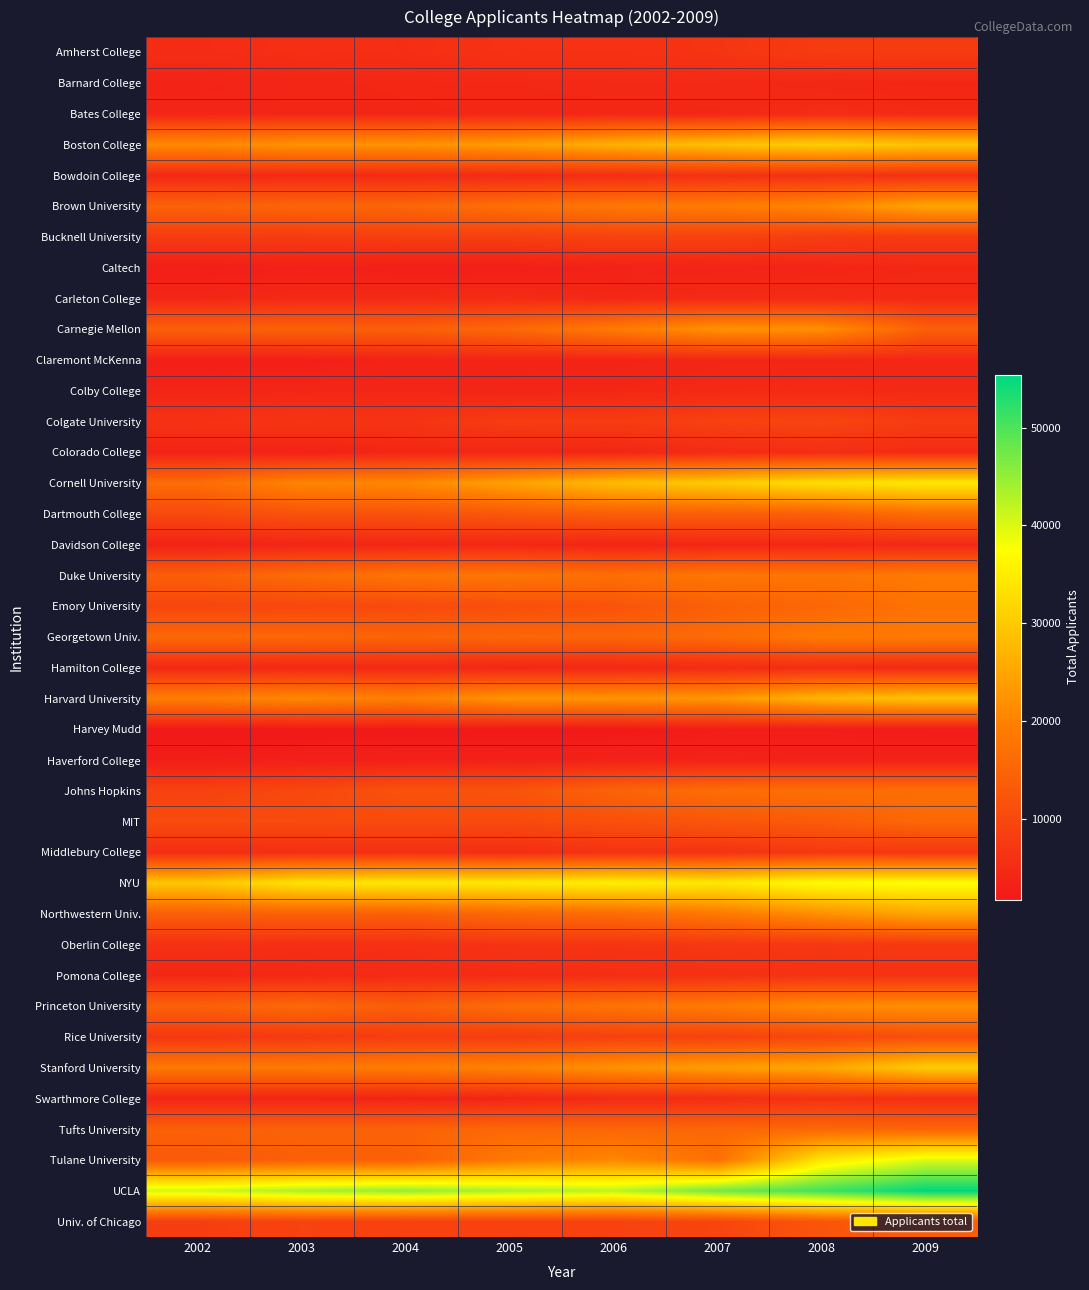

Rank the series by their maximum value, from lowest to highest.

Harvey Mudd, Haverford College, Claremont McKenna, Caltech, Davidson College, Barnard College, Colby College, Carleton College, Hamilton College, Bates College, Colorado College, Bowdoin College, Swarthmore College, Pomona College, Middlebury College, Oberlin College, Amherst College, Bucknell University, Colgate University, Rice University, Univ. of Chicago, Tufts University, MIT, Dartmouth College, Johns Hopkins, Emory University, Georgetown Univ., Duke University, Princeton University, Carnegie Mellon, Brown University, Northwestern Univ., Harvard University, Stanford University, Boston College, Cornell University, NYU, Tulane University, UCLA